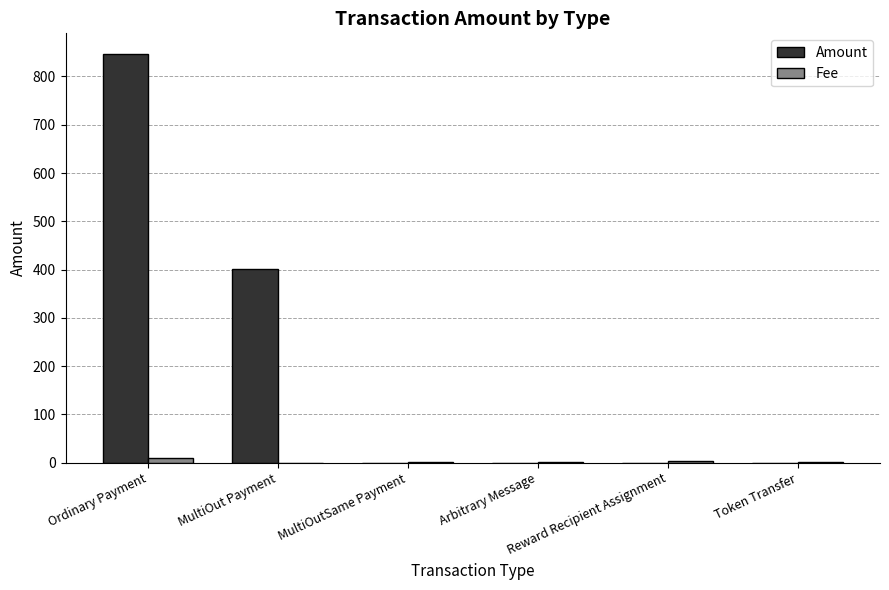

What is the sum of all Fee values?

17.3